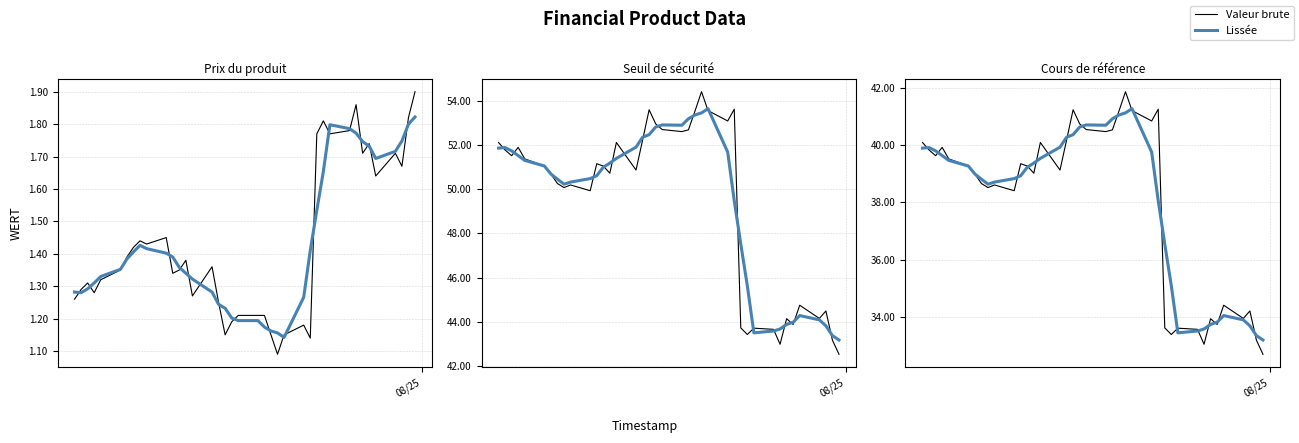

True or false: Seuil de sécurité (raw) and Prix du produit (raw) intersect in this chart.

False